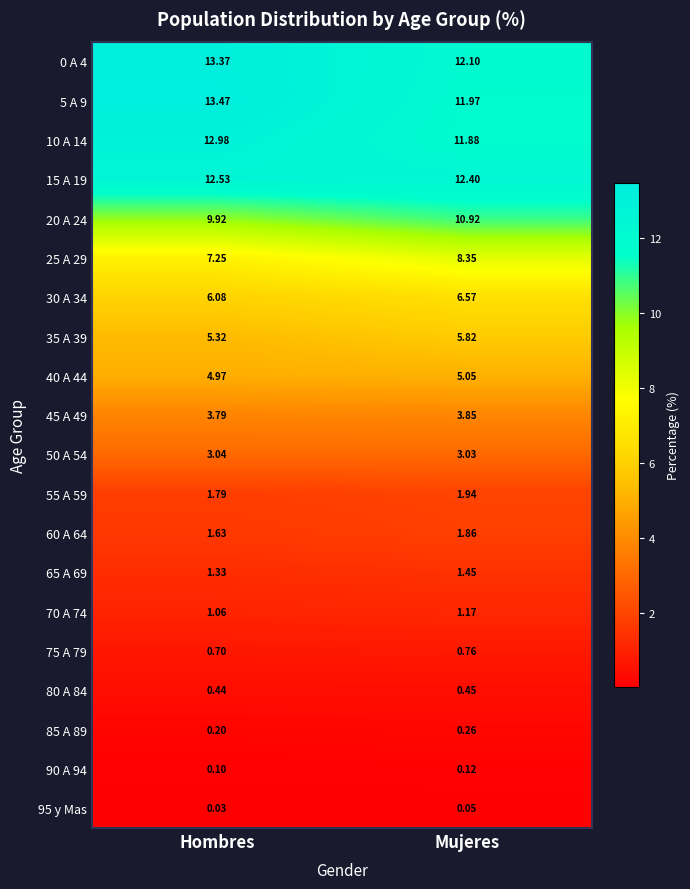

What is the spread (max minus min) of values at Hombres?

13.4